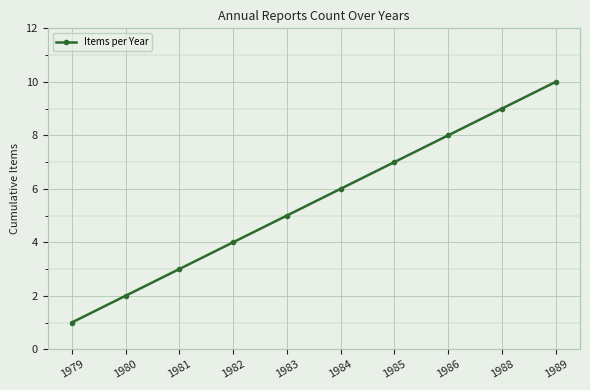

How many series are shown in this chart?

1